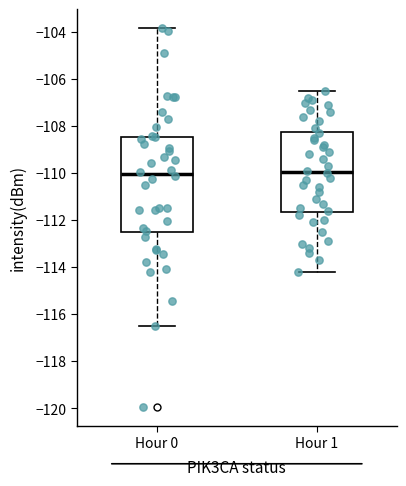

Reading left to right, transcribe this box plot: for each box, give where its median line is, the range the box spans, and where its two whiskers end, as read against the y-axis. The values are not printed on the chart, so give them approximately, as read against the axis.

Hour 0: median -110.0, box -112.6 to -108.4, whiskers -116.6 to -103.8
Hour 1: median -110.0, box -111.6 to -108.2, whiskers -114.2 to -106.4